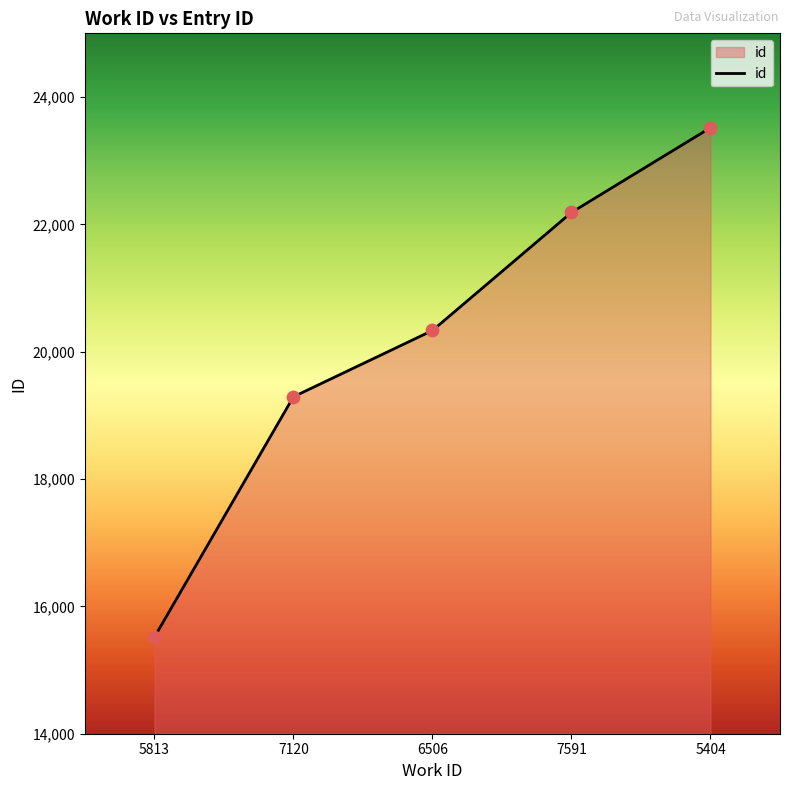

Between 5404 and 7591, which is larger?

5404